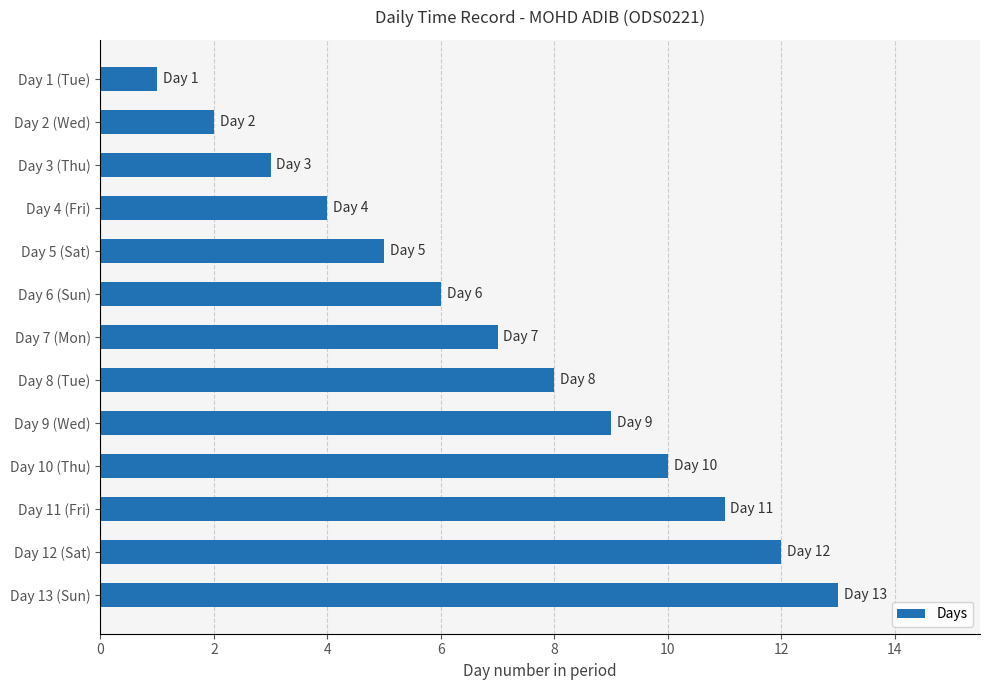

Does the chart contain any negative values?

No